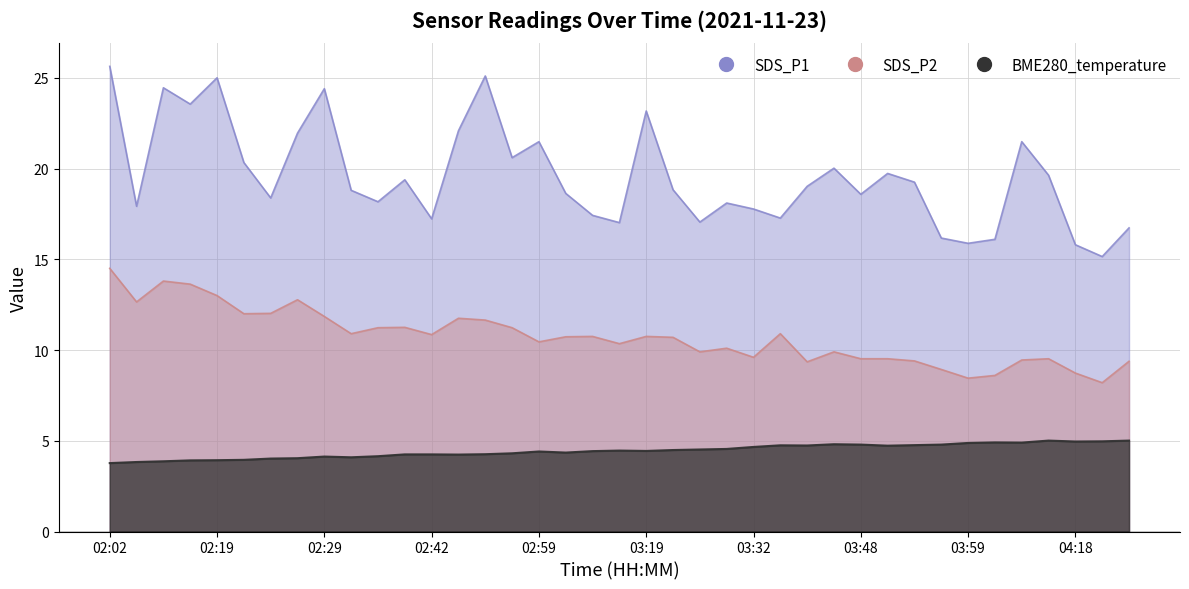

What is the difference between the maximum and minimum values in the BME280_temperature series?

1.2